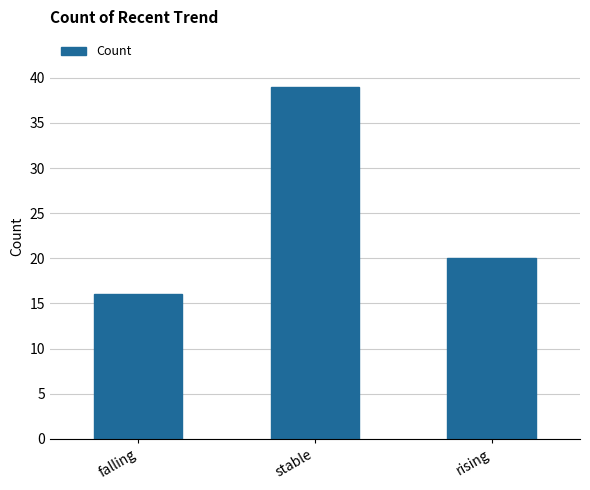

What is the smallest value displayed?

16